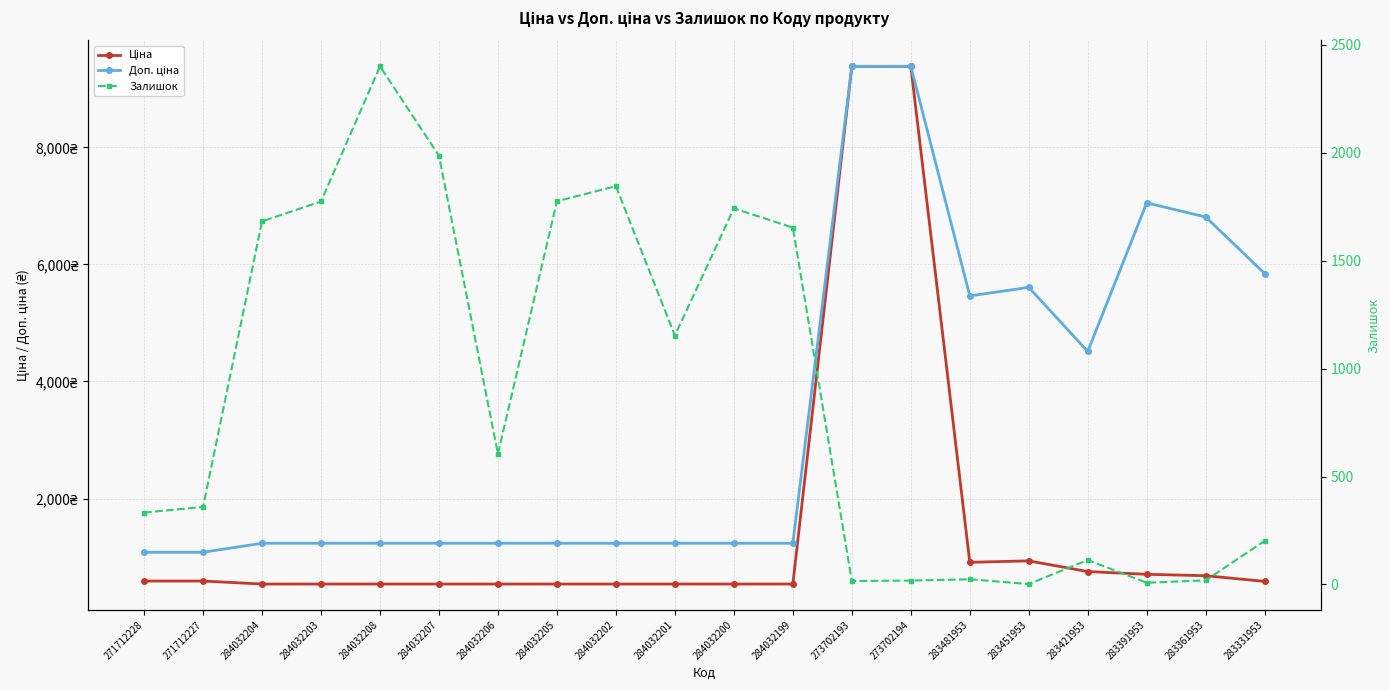

How many values in the Доп. ціна series are below 1235?

2